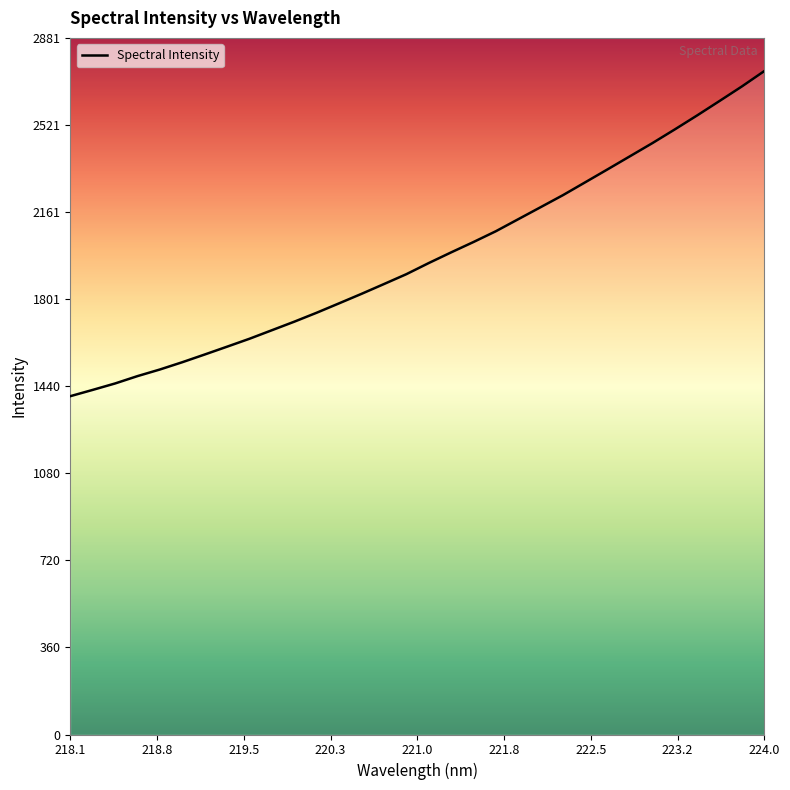

What is the average value?

1978.3